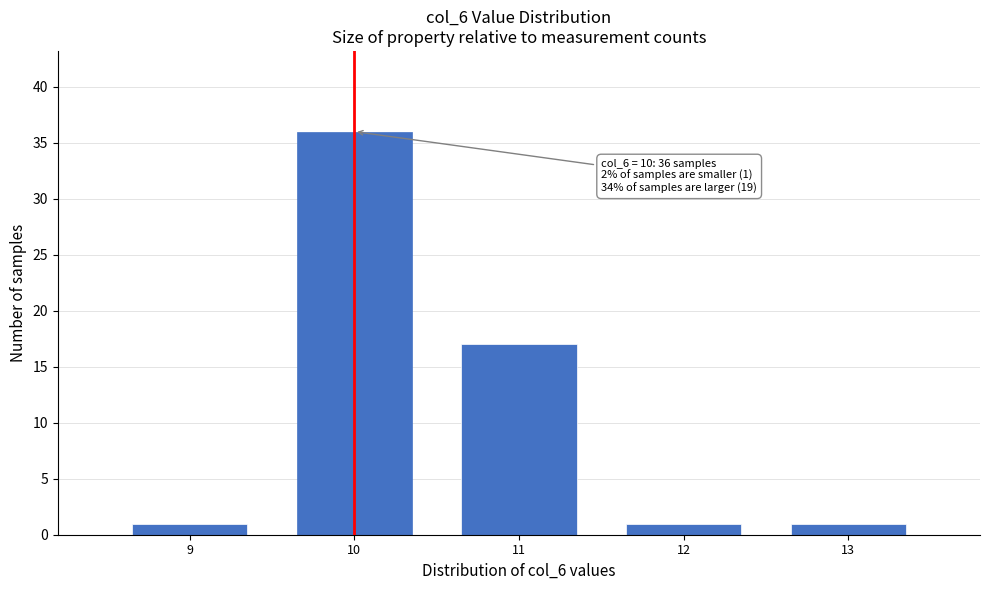

Reading left to right, transcribe all the data shown in this chart.

1	36	17	1	1